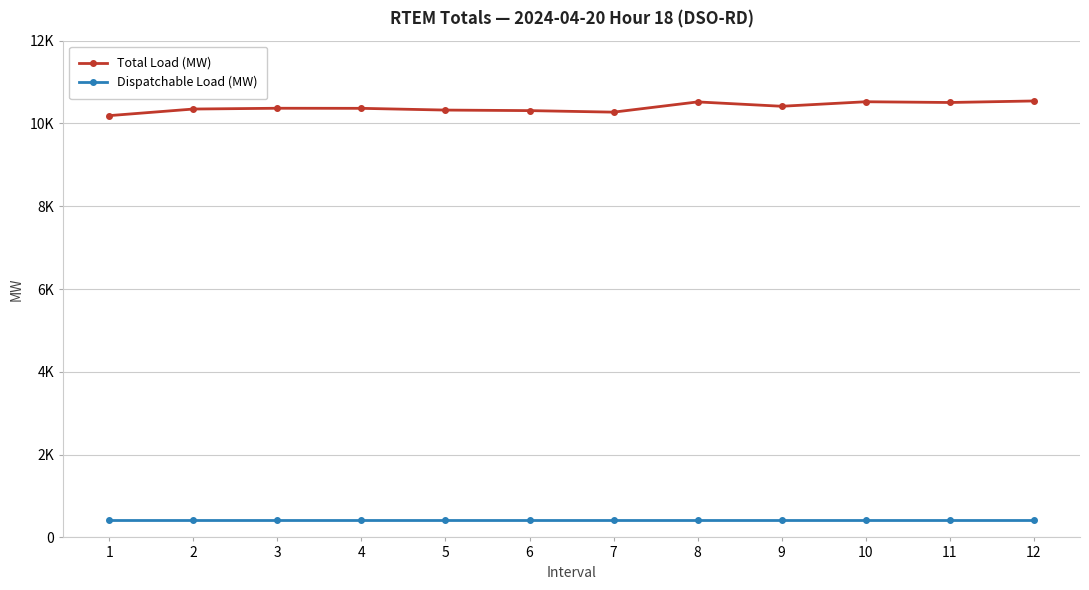

True or false: Total Load (MW) and Dispatchable Load (MW) cross at least once.

False